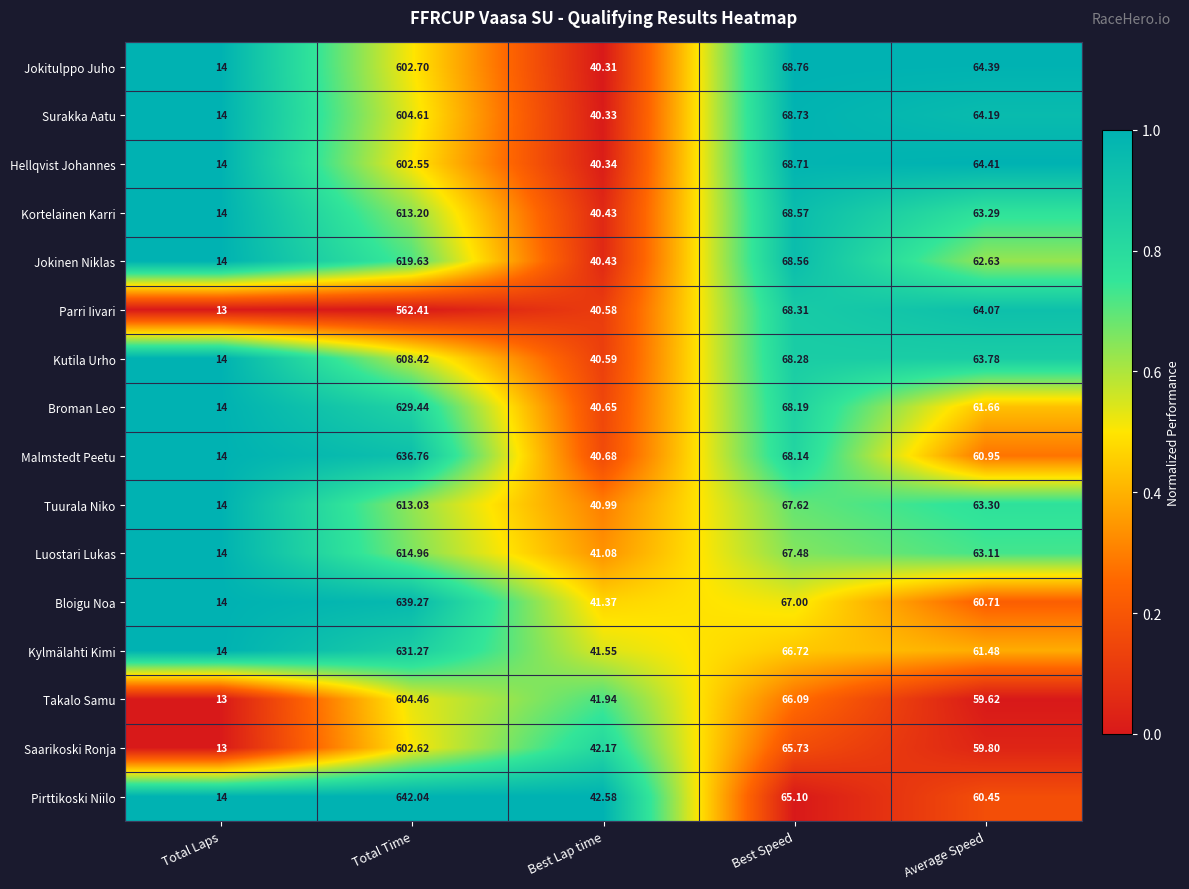

At Average Speed, list the series in order from largest to smallest.

Hellqvist Johannes, Jokitulppo Juho, Surakka Aatu, Parri Iivari, Kutila Urho, Tuurala Niko, Kortelainen Karri, Luostari Lukas, Jokinen Niklas, Broman Leo, Kylmälahti Kimi, Malmstedt Peetu, Bloigu Noa, Pirttikoski Niilo, Saarikoski Ronja, Takalo Samu